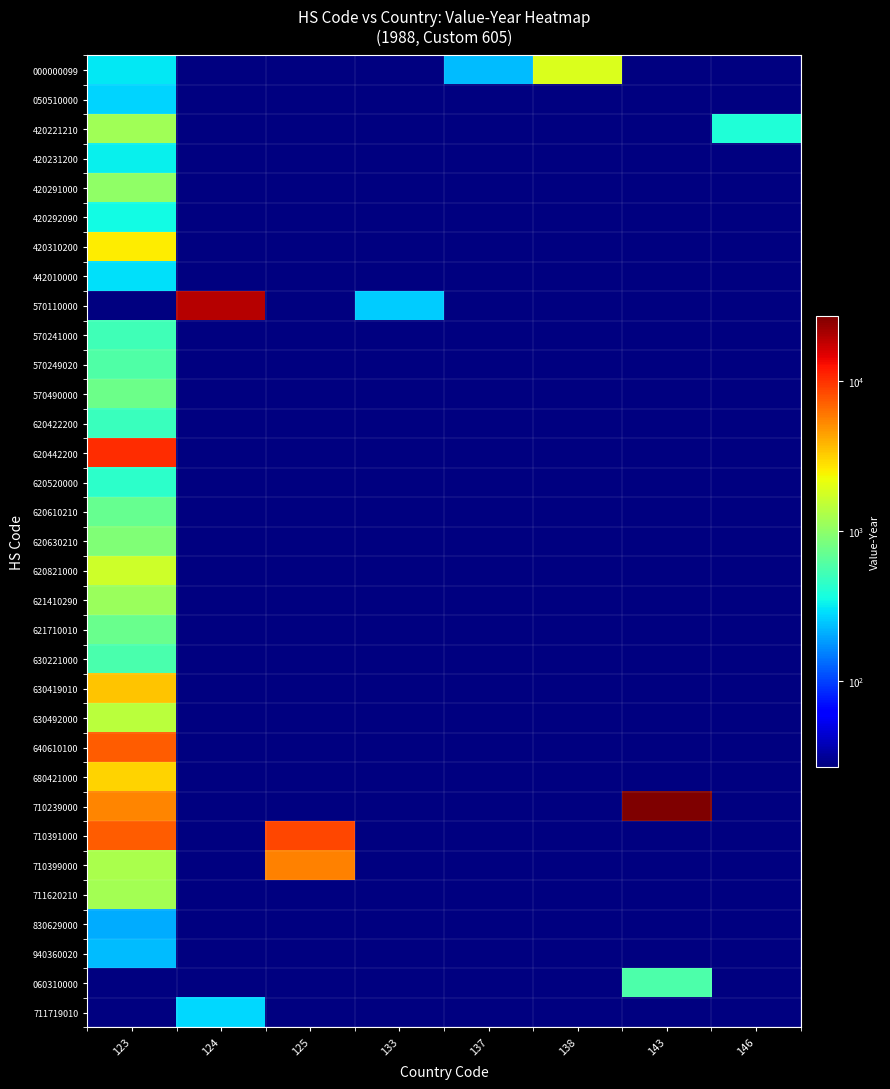

Rank the series by their maximum value, from highest to lowest.

710239000, 570110000, 620442200, 710391000, 640610100, 710399000, 630419010, 680421000, 420310200, 000000099, 620821000, 630492000, 711620210, 420221210, 621410290, 420291000, 620630210, 570490000, 621710010, 620610210, 570249020, 060310000, 630221000, 570241000, 620422200, 620520000, 420292090, 420231200, 442010000, 711719010, 050510000, 940360020, 830629000